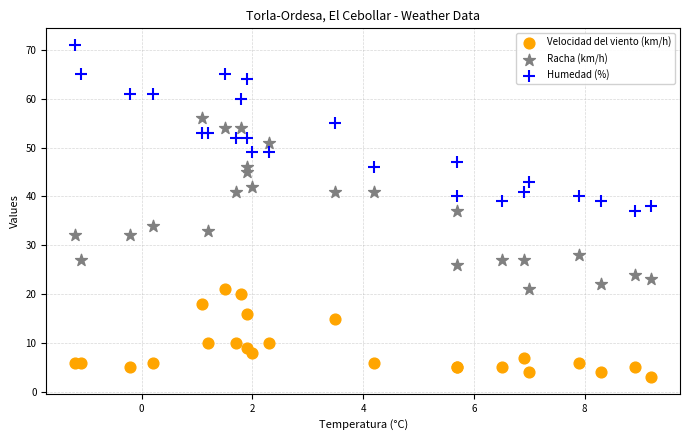

Which series contains the highest Y value?

Humedad (%)